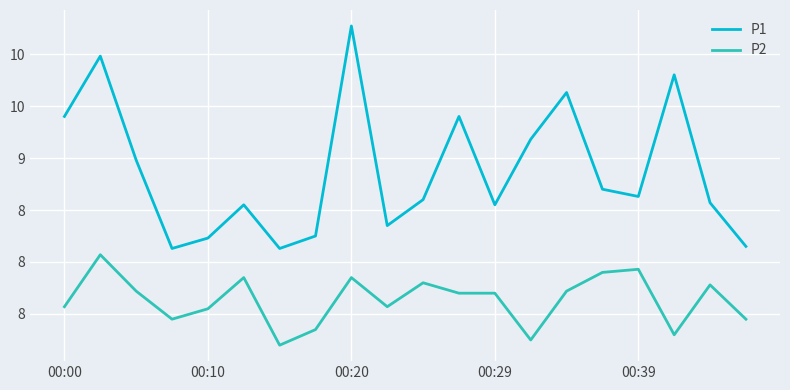

Is this an area chart (filled region under the line)?

No